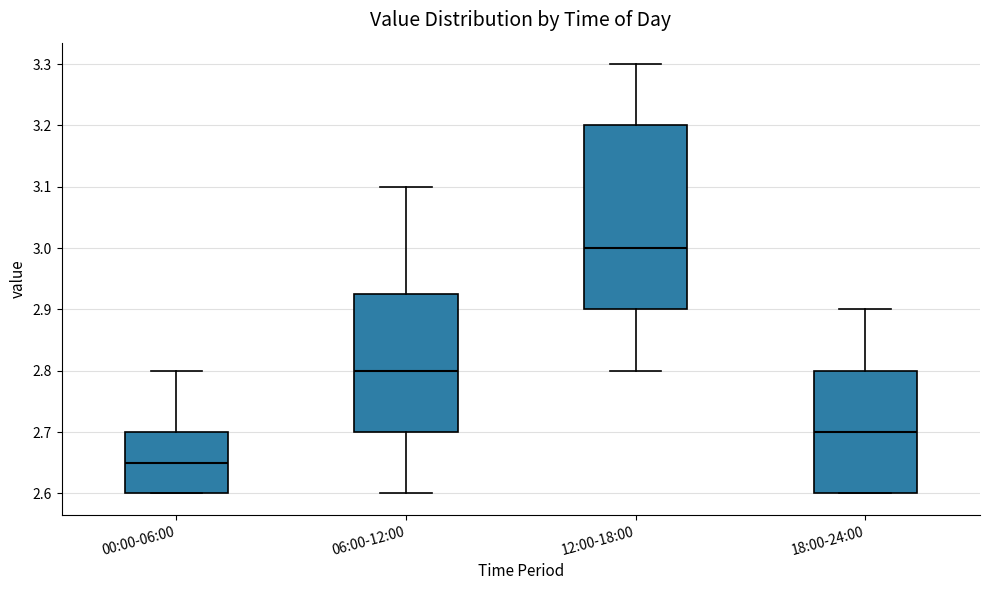

Comparing the boxes themselves (not the whiskers), which one is the tallest?

12:00-18:00